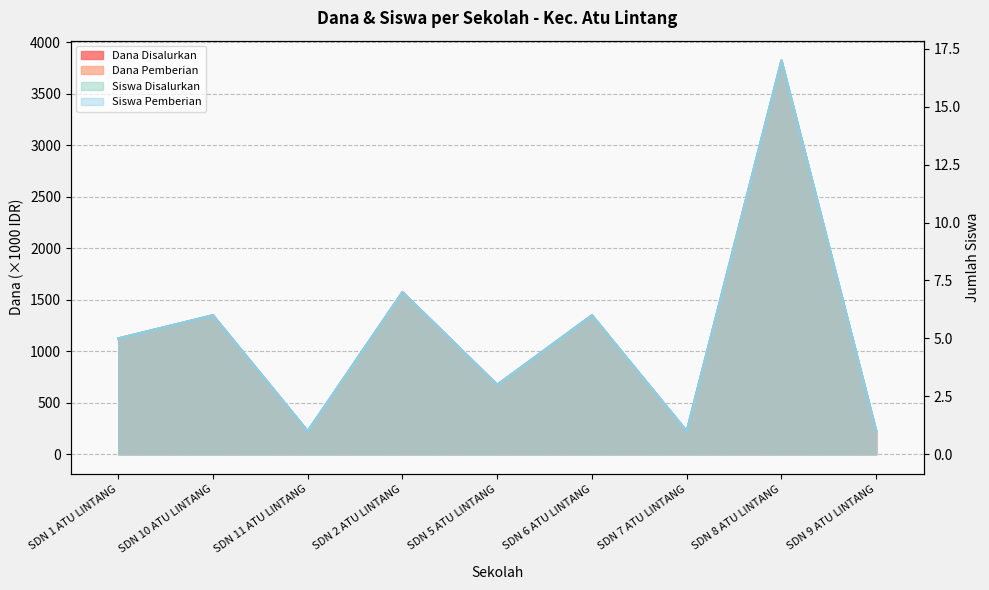

What is the spread (max minus min) of values at SDN 1 ATU LINTANG?

1120